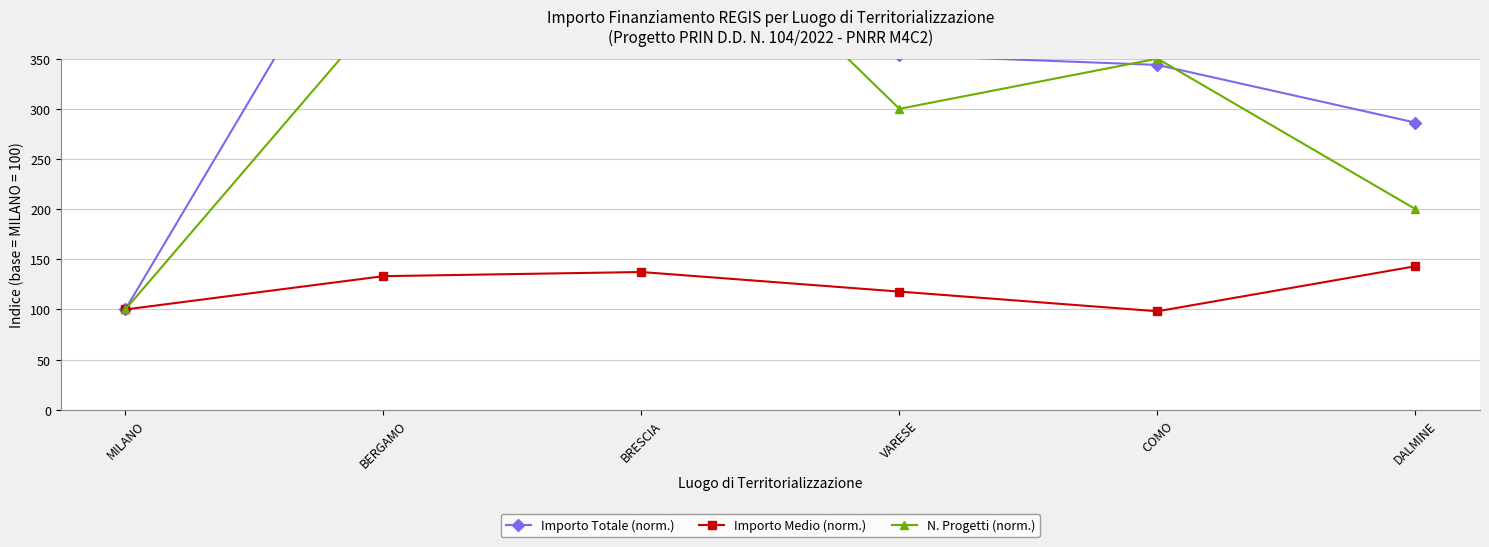

Reading left to right, extract all data points from this chart.

Importo Totale (norm.): 100.0	532.8	755.3	353.5	343.7	286.2
Importo Medio (norm.): 100.0	133.2	137.3	117.8	98.2	143.1
N. Progetti (norm.): 100.0	400.0	550.0	300.0	350.0	200.0